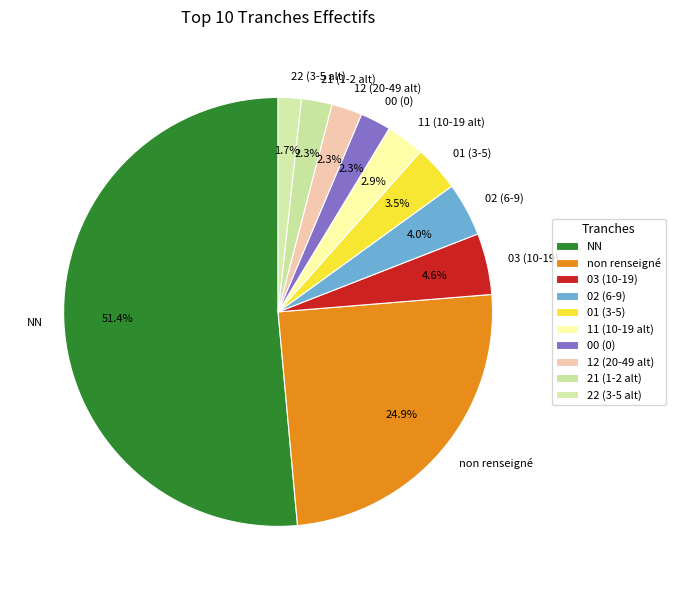

Does 02 (6-9) account for over 50% of the chart?

No